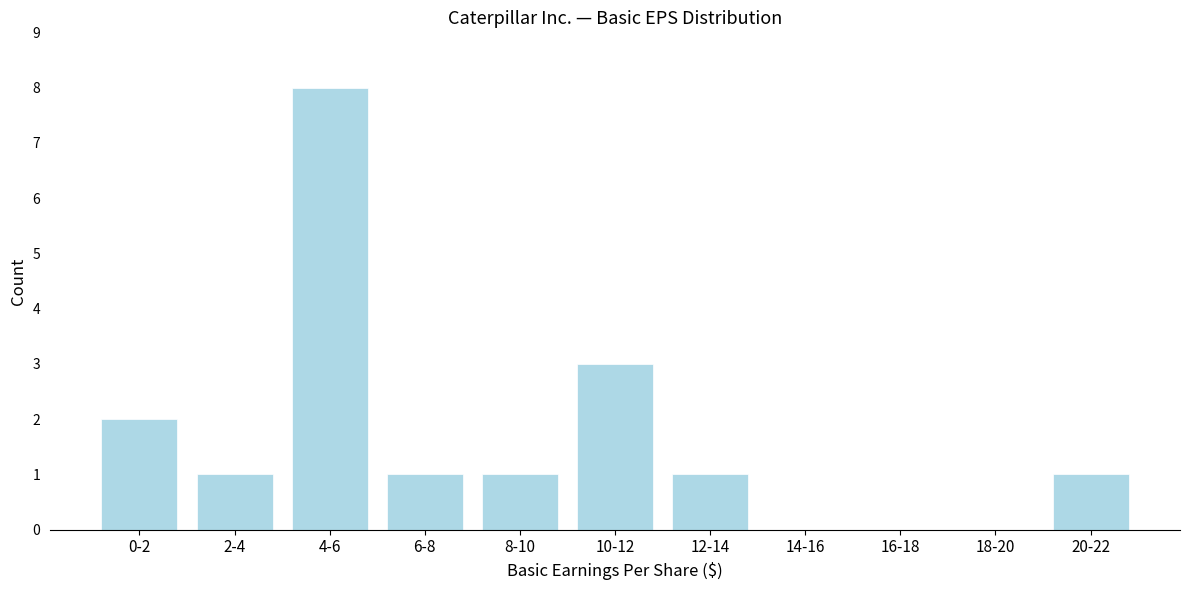

Reading left to right, what are all the values shown in this chart?

0-2=2	2-4=1	4-6=8	6-8=1	8-10=1	10-12=3	12-14=1	14-16=0	16-18=0	18-20=0	20-22=1